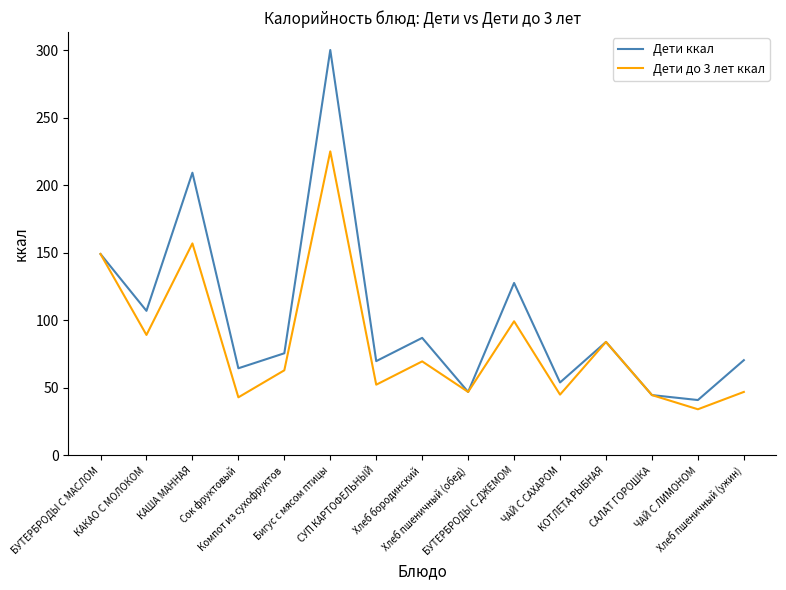

Which series has the largest range (max minus min)?

Дети ккал